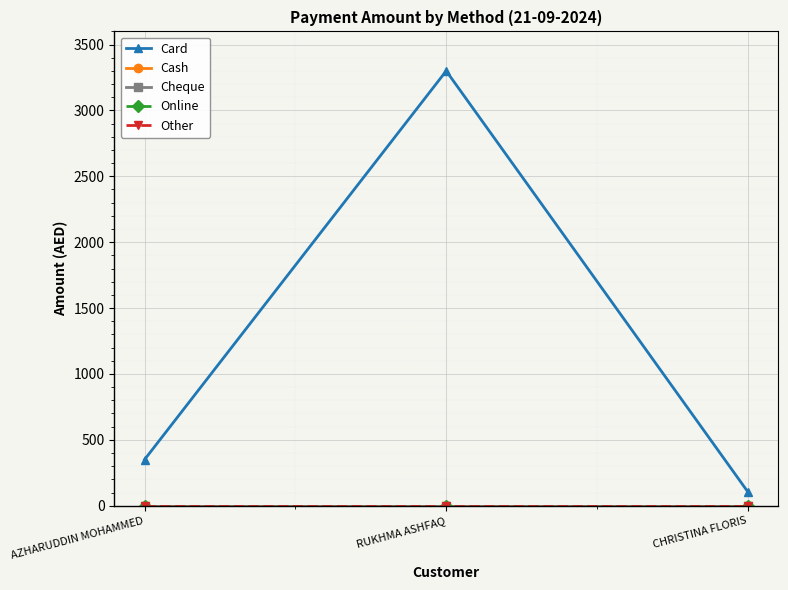

What is the label of the 1st point from the right?

CHRISTINA FLORIS